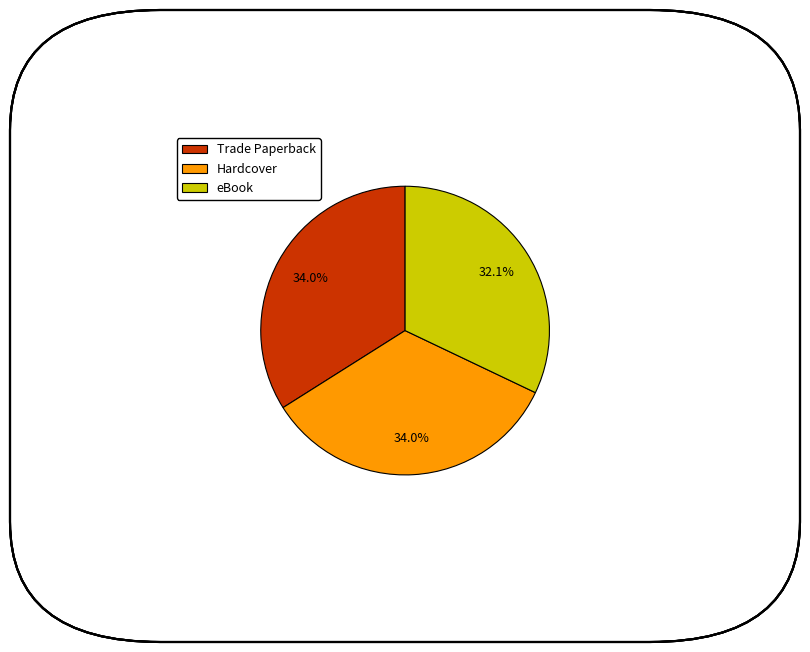

What is the ratio of the value at Trade Paperback to the value at eBook?

1.1